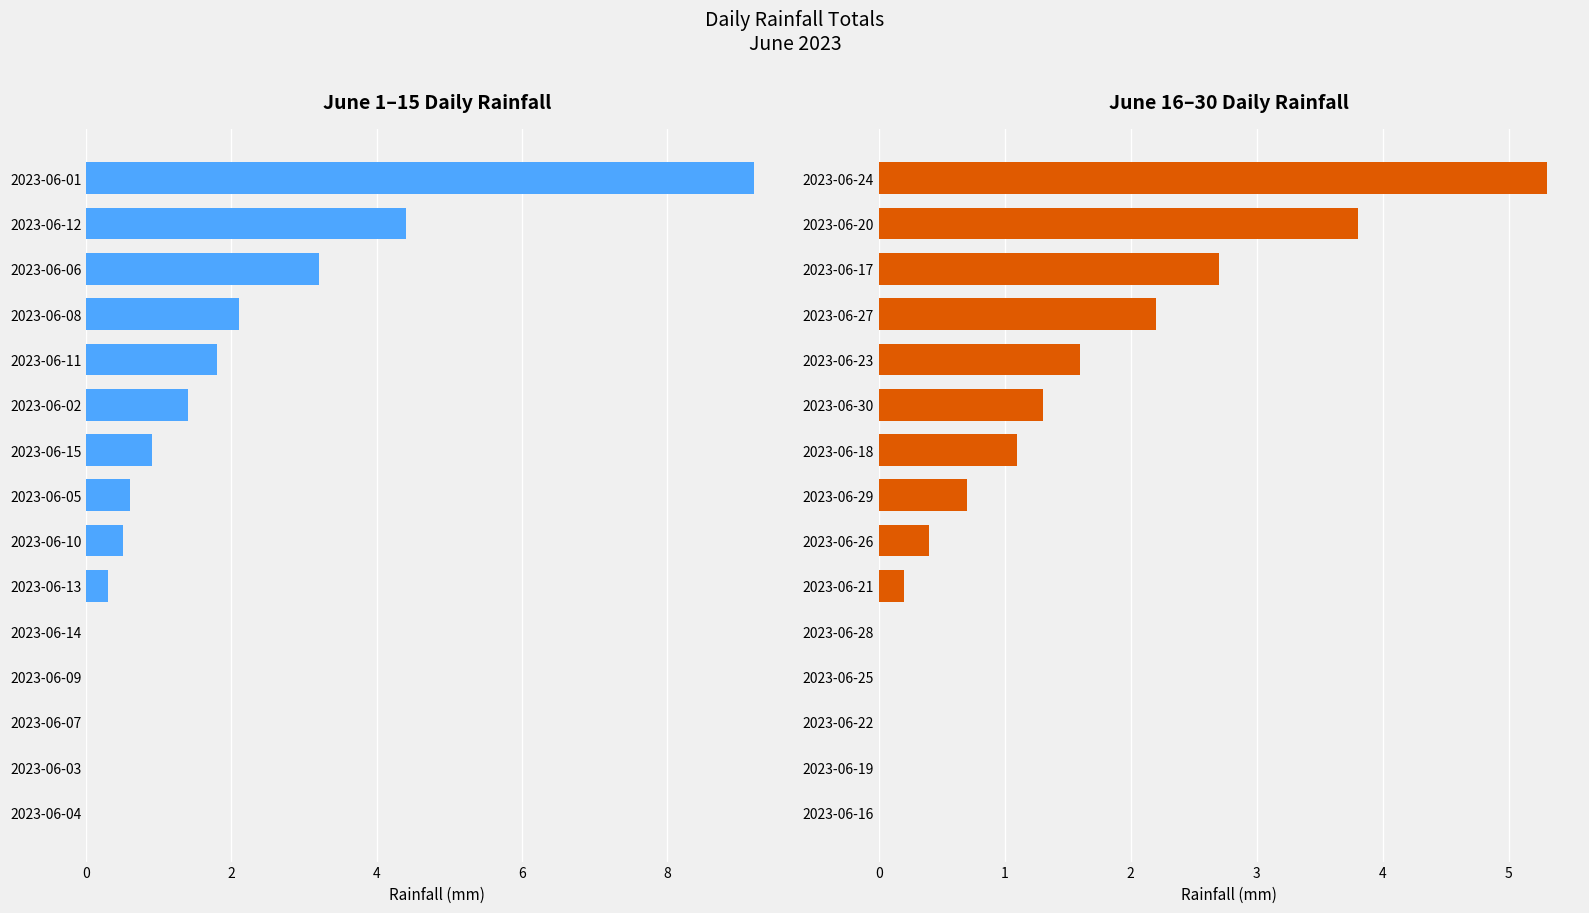

Reading left to right, transcribe all the data shown in this chart.

Daily Rainfall (Left - June 1-15): 0.0	0.0	0.0	0.0	0.0	0.3	0.5	0.6	0.9	1.4	1.8	2.1	3.2	4.4	9.2
Daily Rainfall (Right - June 16-30): 0.0	0.0	0.0	0.0	0.0	0.2	0.4	0.7	1.1	1.3	1.6	2.2	2.7	3.8	5.3